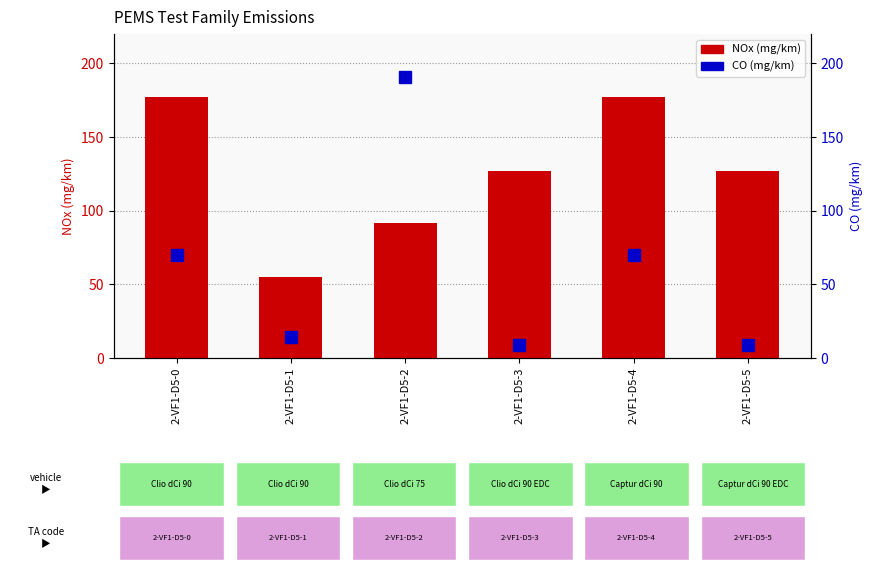

At which label does the data first exceed 127?

2-VF1-D5-0